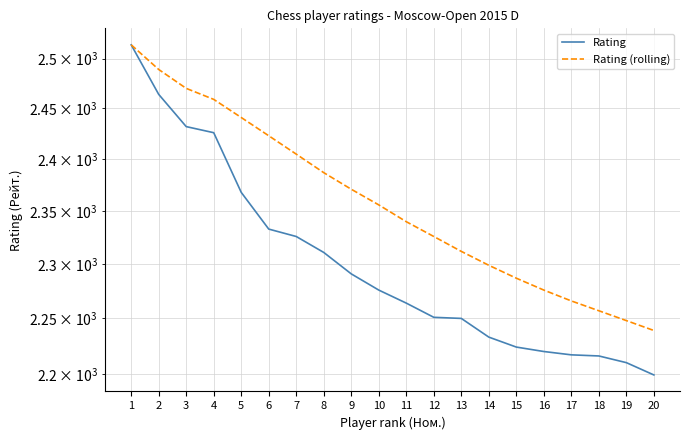

What is the total value across all series at 9?

4662